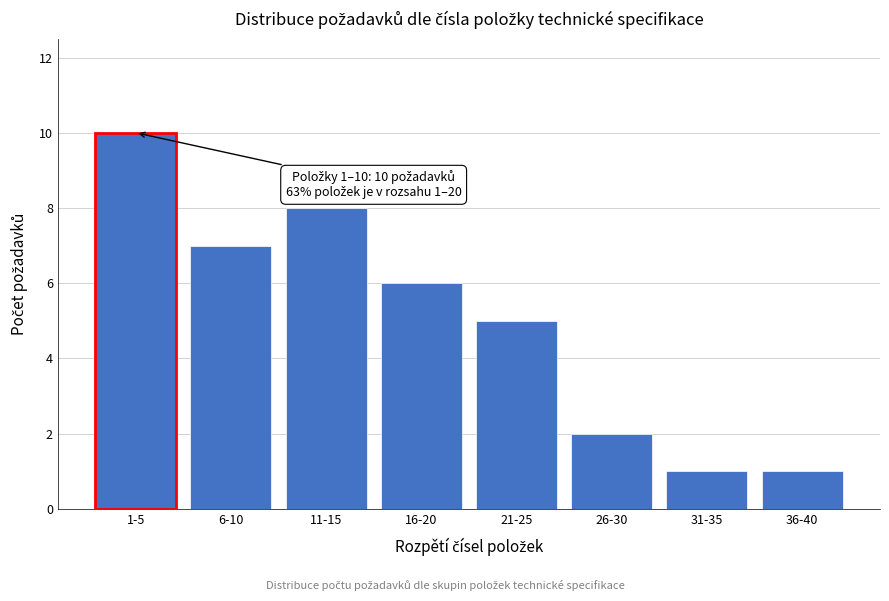

Reading left to right, extract all data points from this chart.

10	7	8	6	5	2	1	1